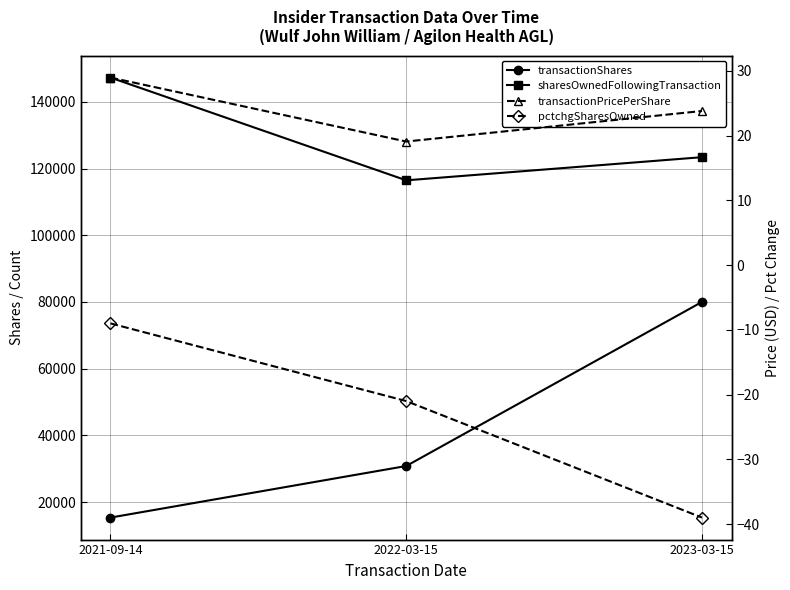

Which series has the widest spread of values?

transactionShares